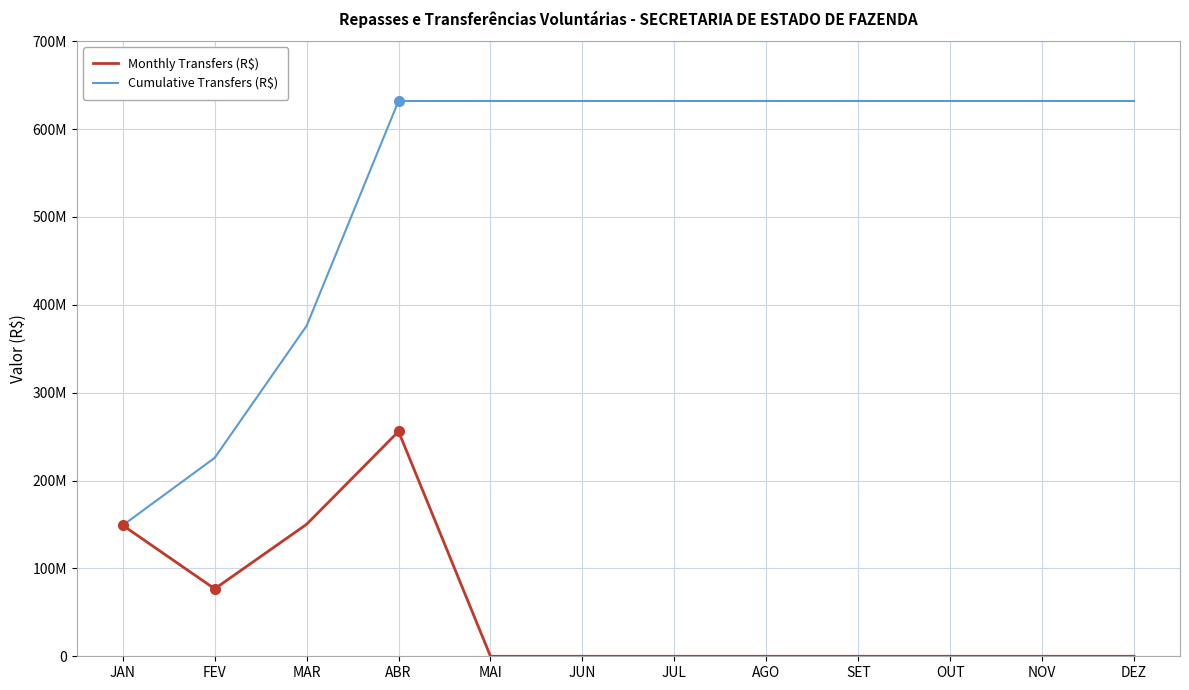

Does the chart display data point markers on the line(s)?

No